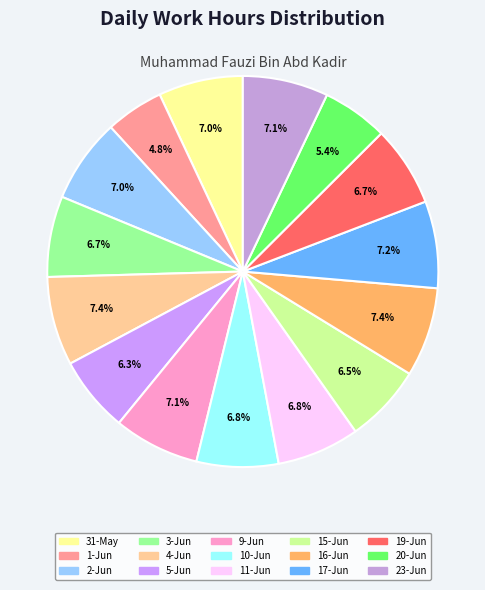

To the nearest percent, what percentage of the pie is 9-Jun?

7%